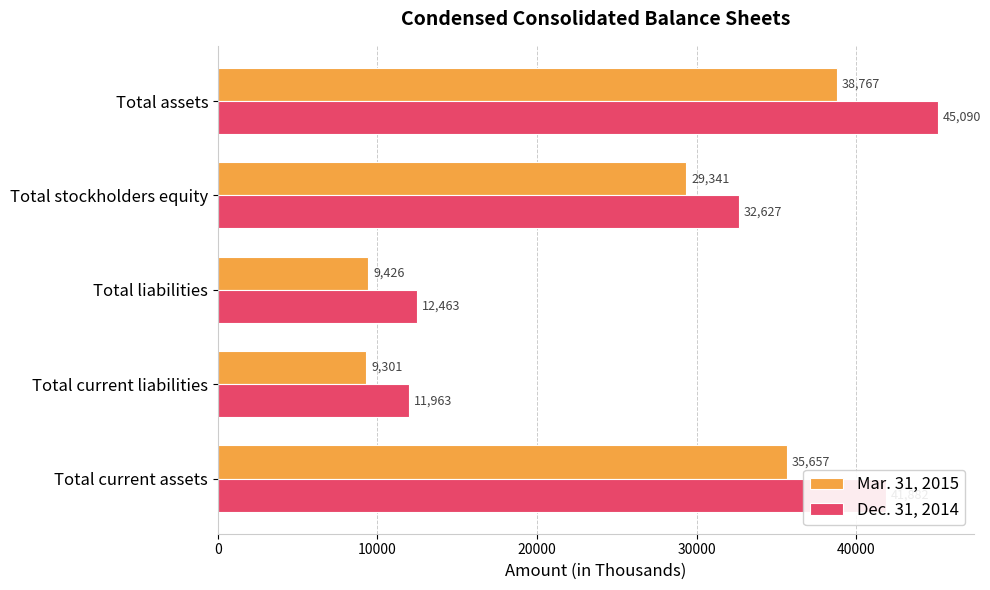

What are all the series names shown in the legend?

Mar. 31, 2015, Dec. 31, 2014